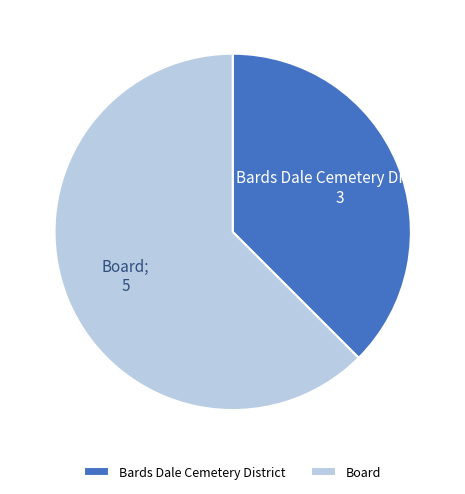

True or false: Bards Dale Cemetery District accounts for 38% of the total.

True